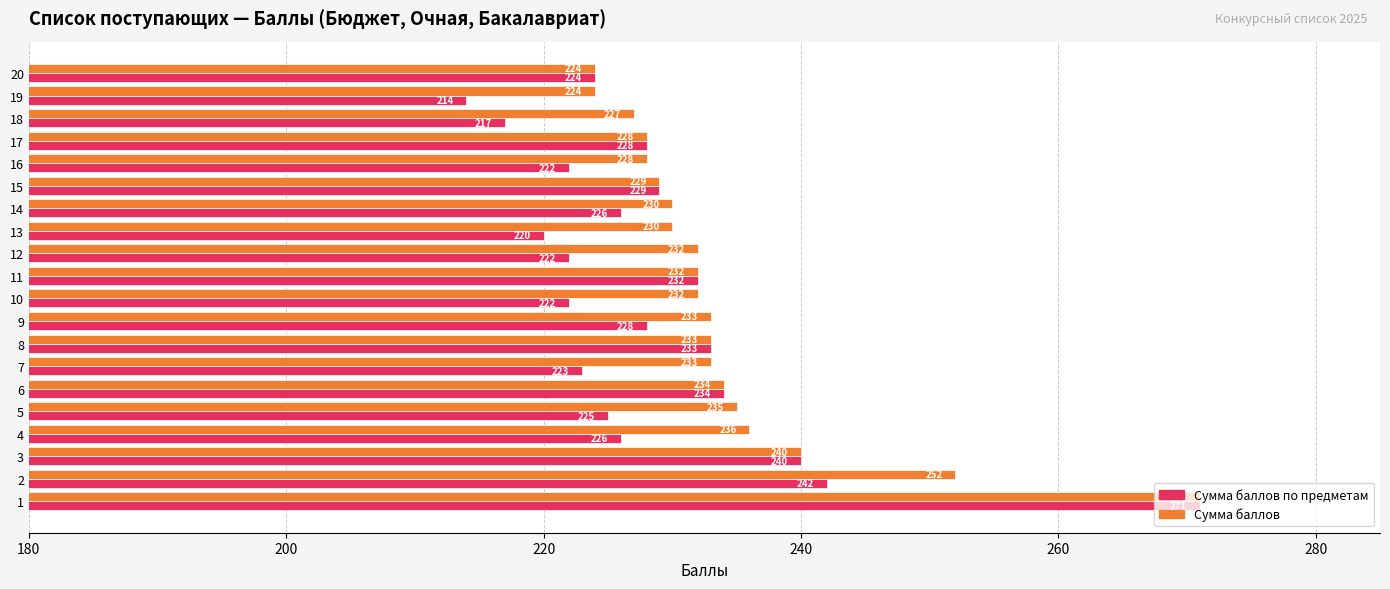

What are all the series names shown in the legend?

Сумма баллов по предметам, Сумма баллов